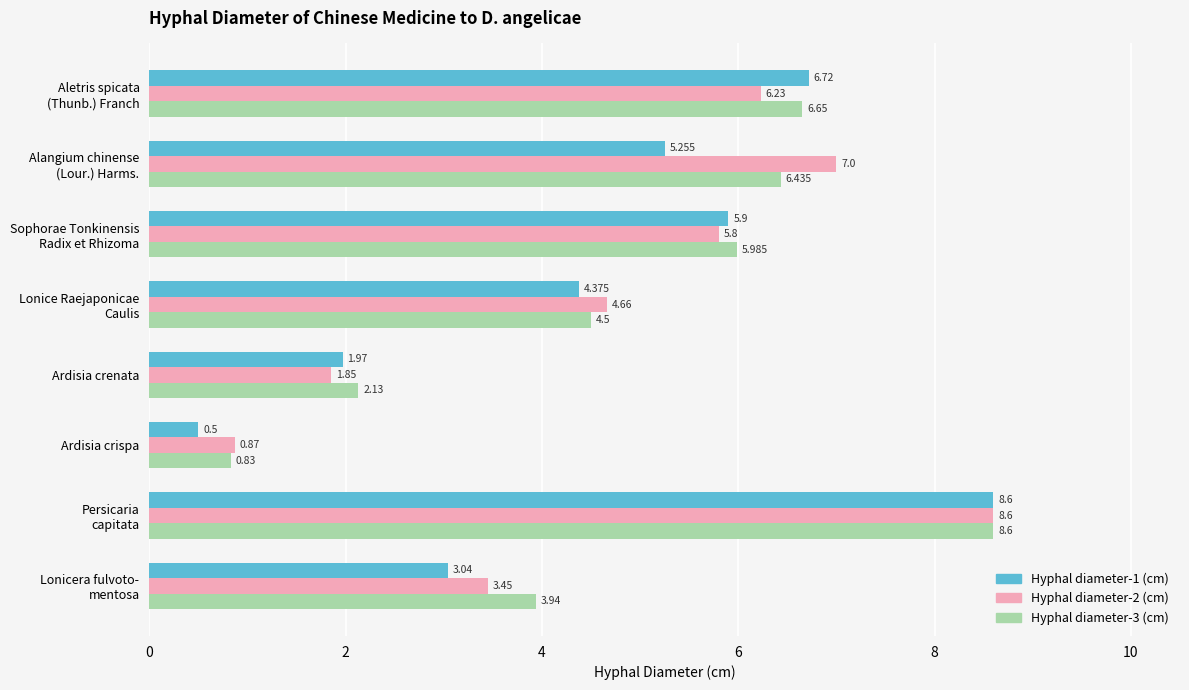

Count the number of categories in the chart.

8